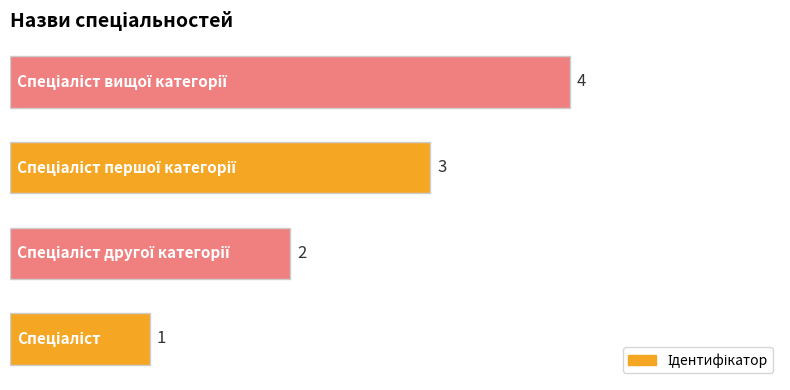

How many values are between 2 and 4?

3